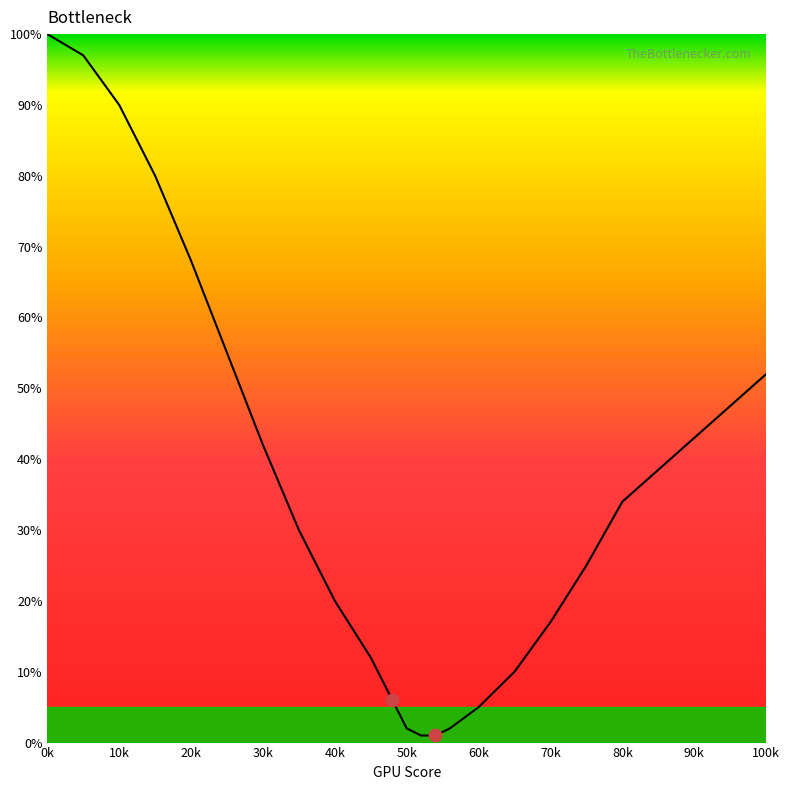

Reading right to left, transcribe all the data shown in this chart.

52	43	34	25	17	10	5	2	1	1	2	6	12	20	30	42	55	68	80	90	97	100